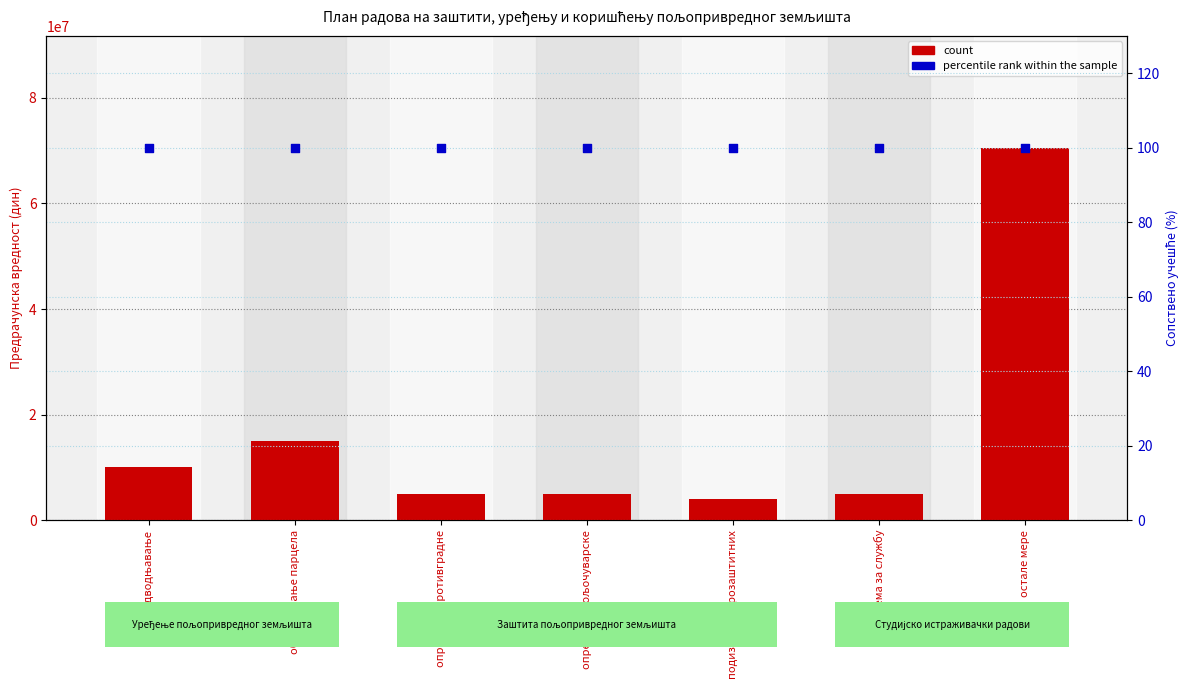

Which series has the largest total across all categories?

count